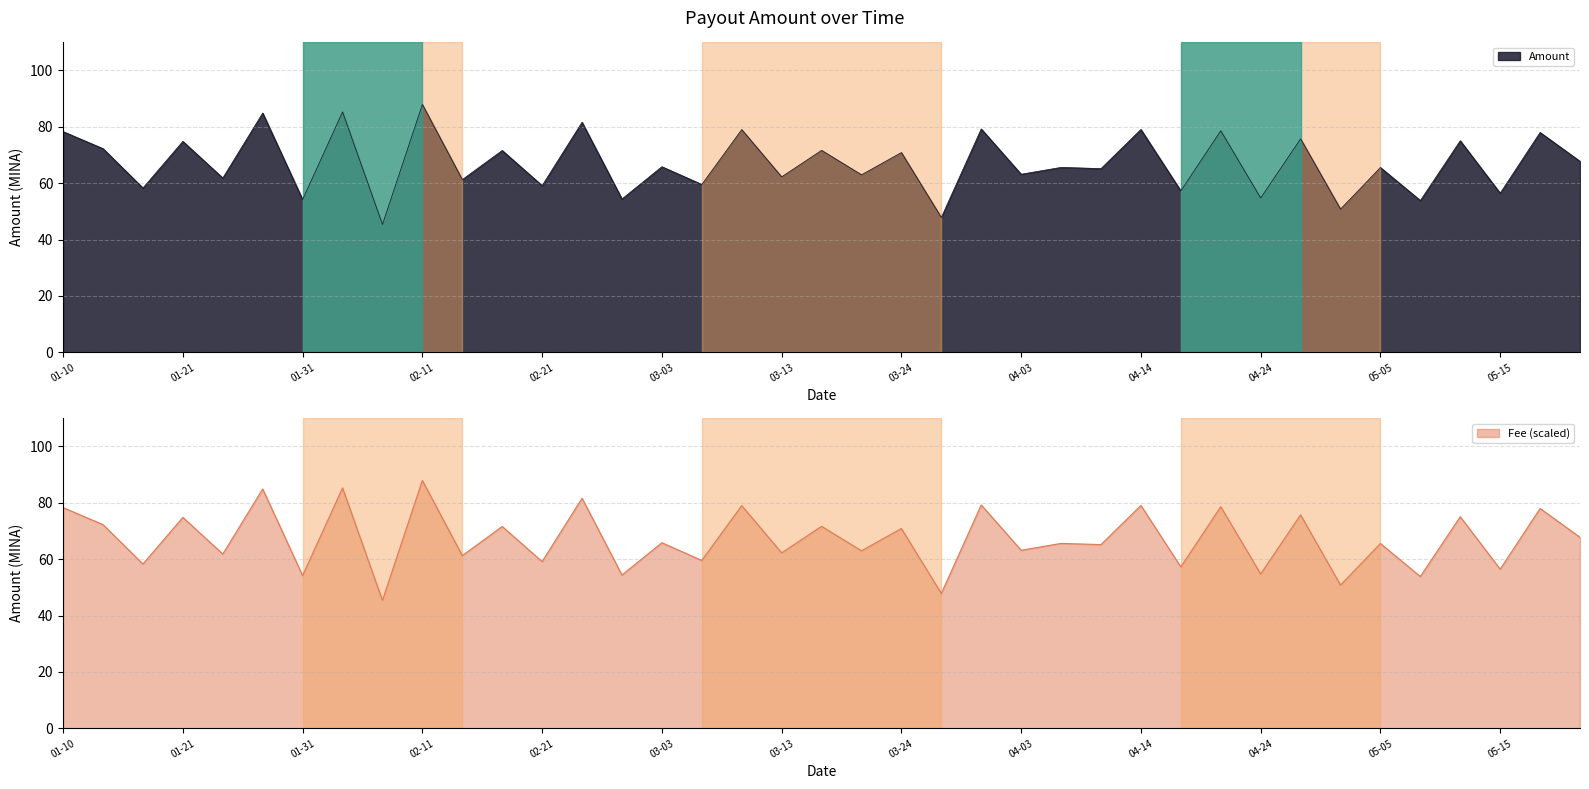

Is it true that Amount equals 65.8 at 03-03?

True